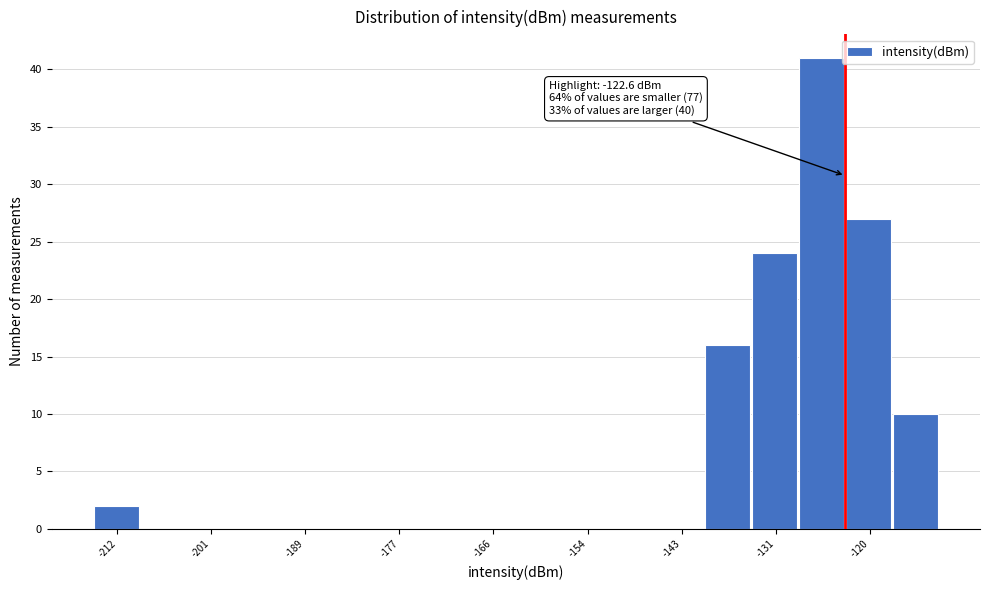

Read against the x-axis, roughly where is the centre of the tallest bar?

-126